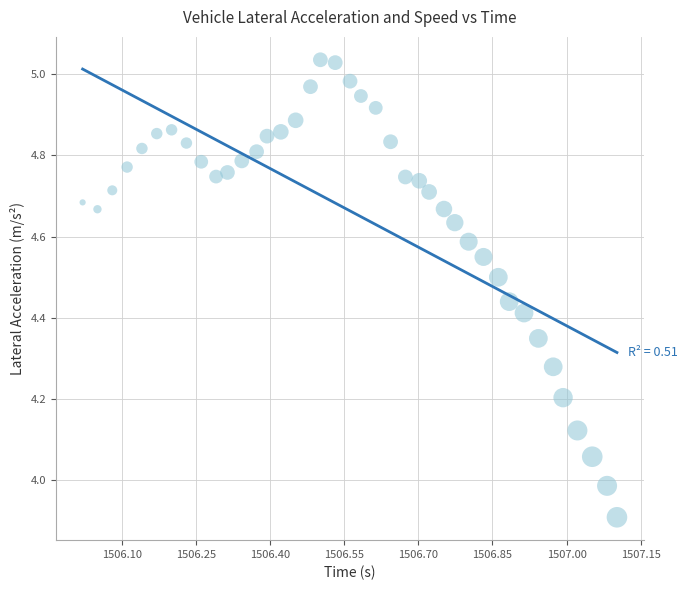

What is the range of Y values (max minus min)?

1.1